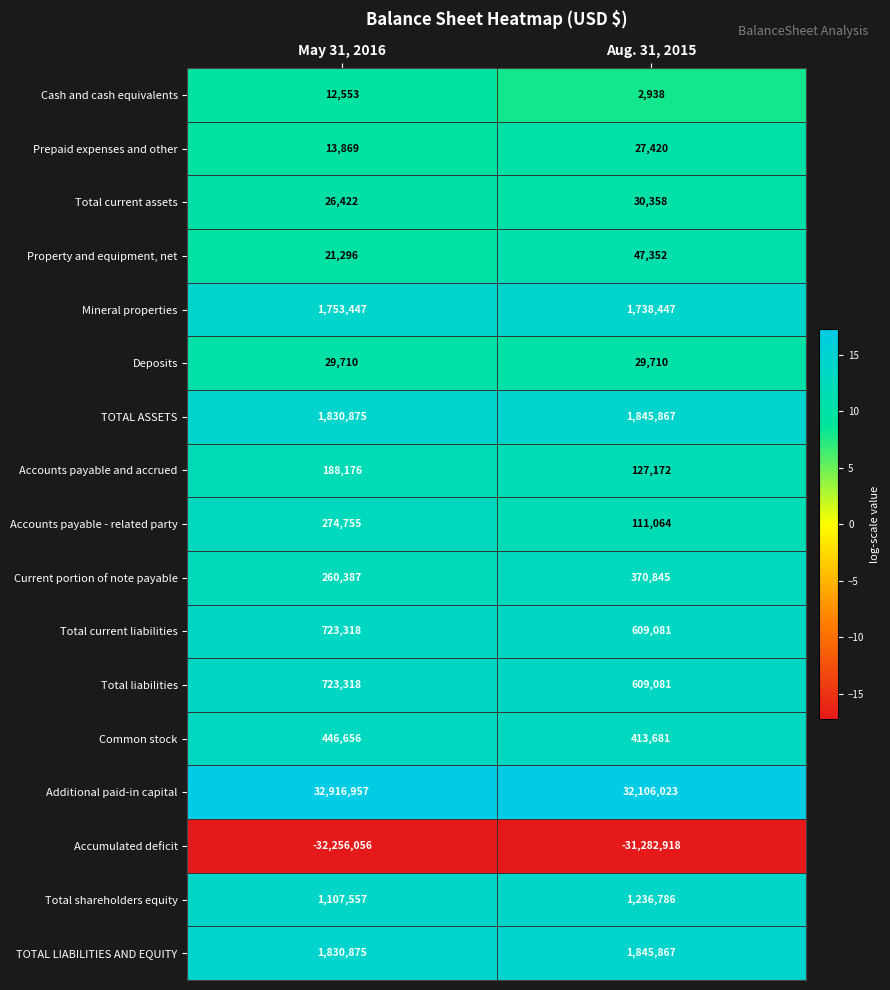

Where is TOTAL ASSETS nearest to the value 1838371?

May 31, 2016